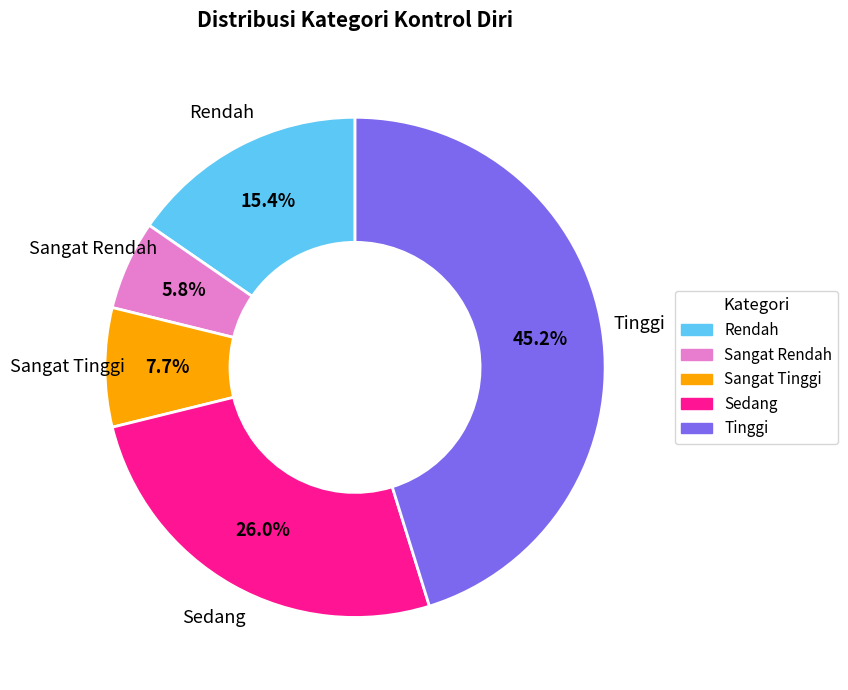

What is the total percentage of Rendah and Sangat Tinggi?

23.1%